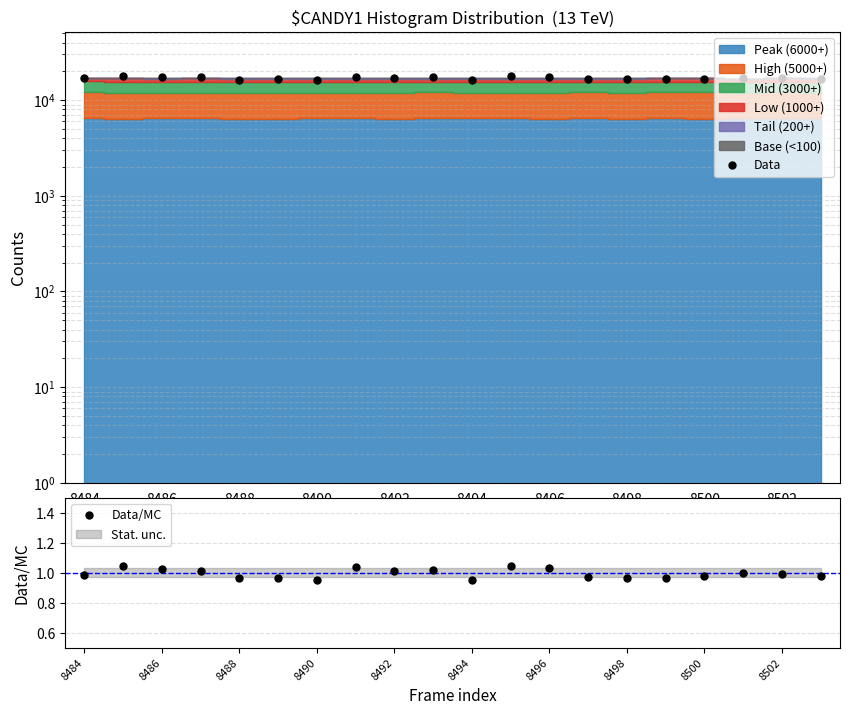

The value of Data at 17 is 16870.7. True or false?

True